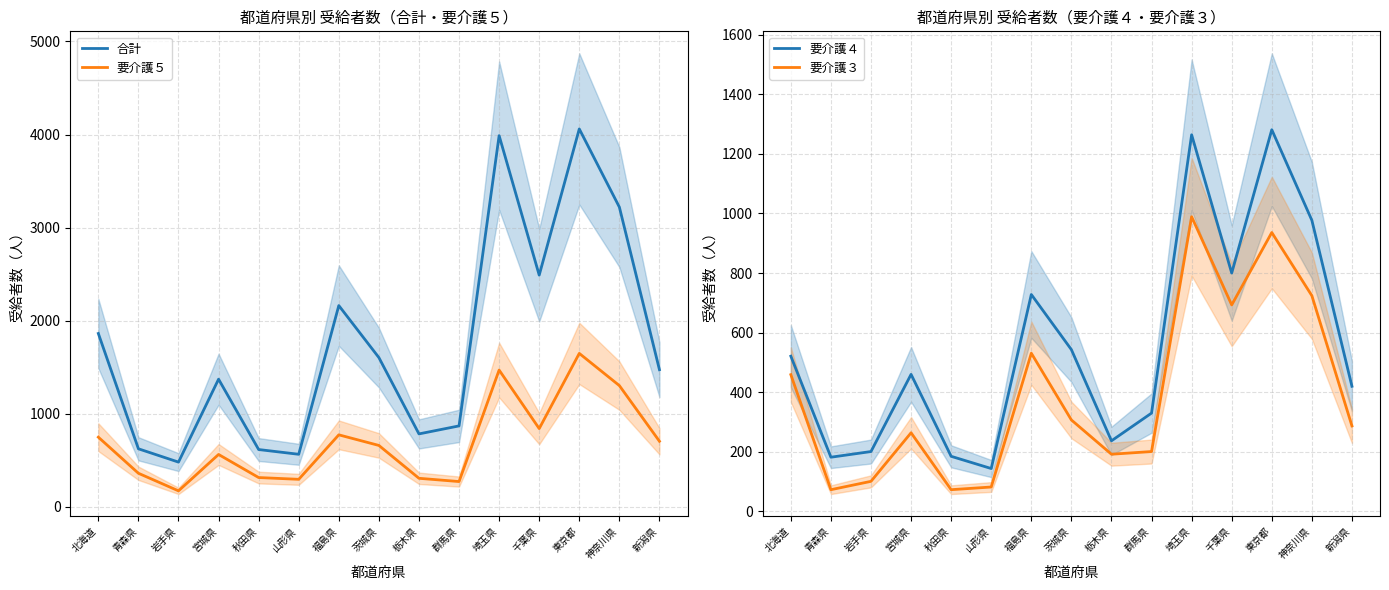

Does the chart display data point markers on the line(s)?

No